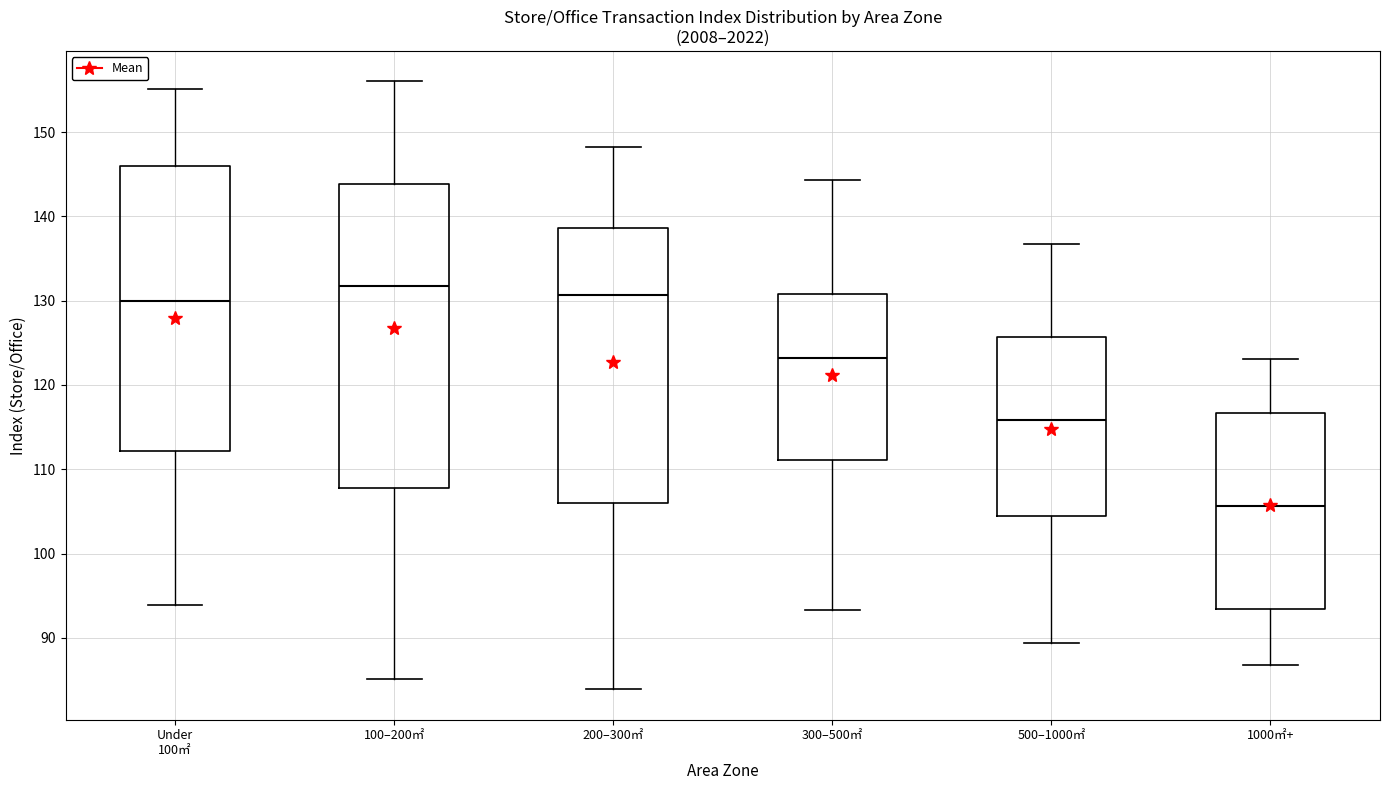

Reading left to right, transcribe this box plot: for each box, give where its median line is, the range the box spans, and where its two whiskers end, as read against the y-axis. The values are not printed on the chart, so give them approximately, as read against the axis.

Under 100㎡: median 130, box 112 to 146, whiskers 94 to 155
100–200㎡: median 132, box 108 to 144, whiskers 85 to 156
200–300㎡: median 131, box 106 to 139, whiskers 84 to 148
300–500㎡: median 123, box 111 to 131, whiskers 93 to 144
500–1000㎡: median 116, box 104 to 126, whiskers 89 to 137
1000㎡+: median 106, box 93 to 117, whiskers 87 to 123